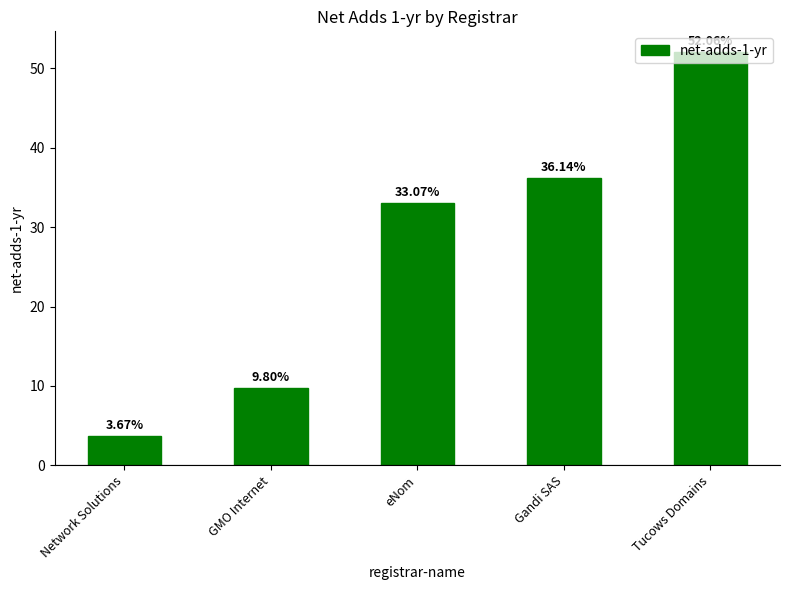

Which label corresponds to the largest value in the chart?

Tucows Domains